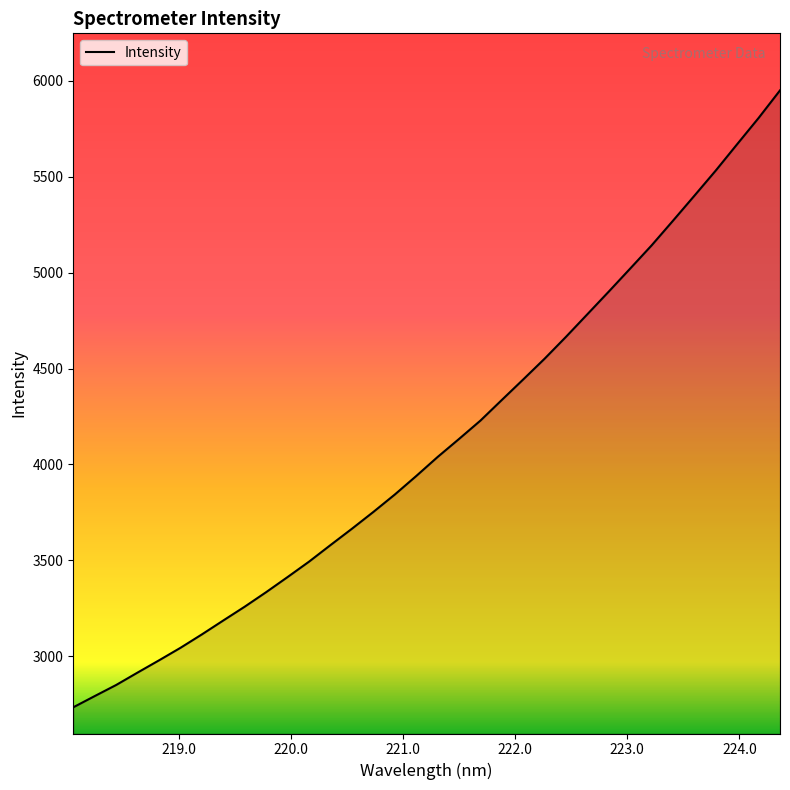

How many lines are shown in the chart?

1